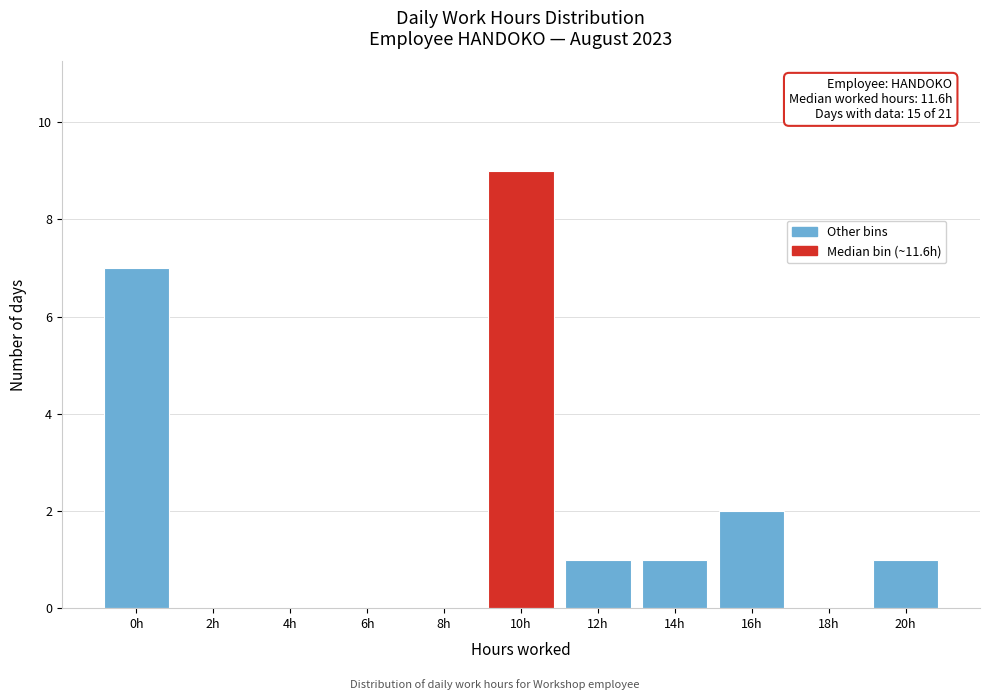

Reading right to left, extract all data points from this chart.

20h=1	18h=0	16h=2	14h=1	12h=1	10h=9	8h=0	6h=0	4h=0	2h=0	0h=7